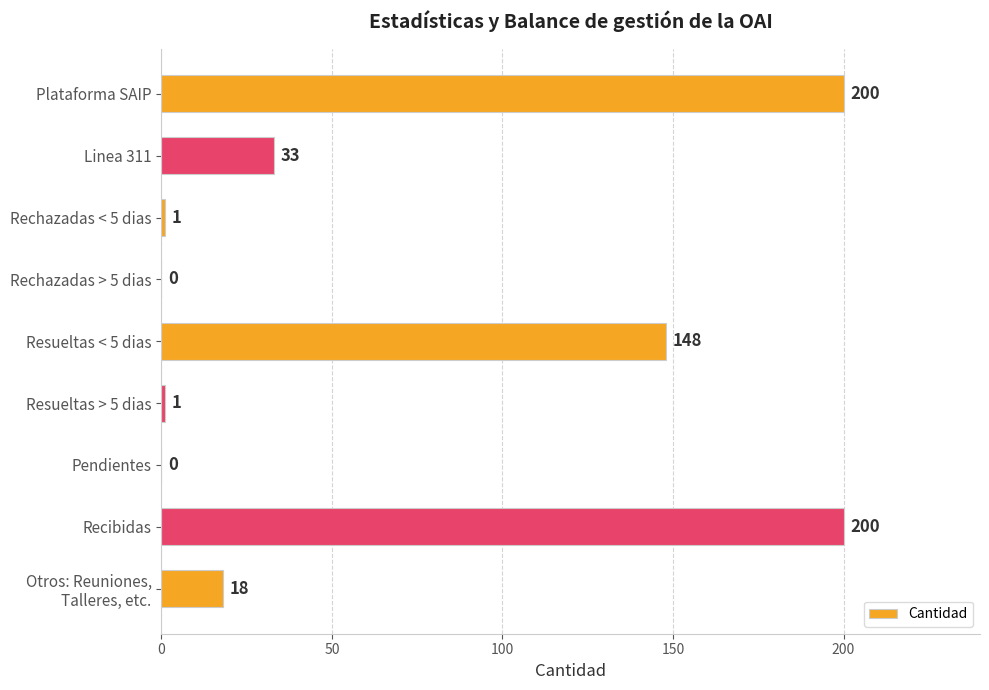

Are the bars horizontal?

Yes